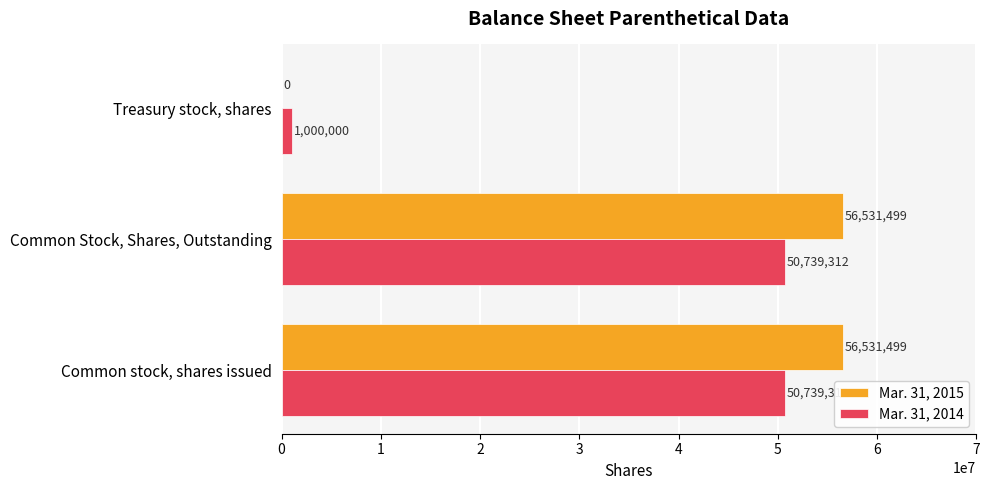

Which series has the largest total across all categories?

Mar. 31, 2015